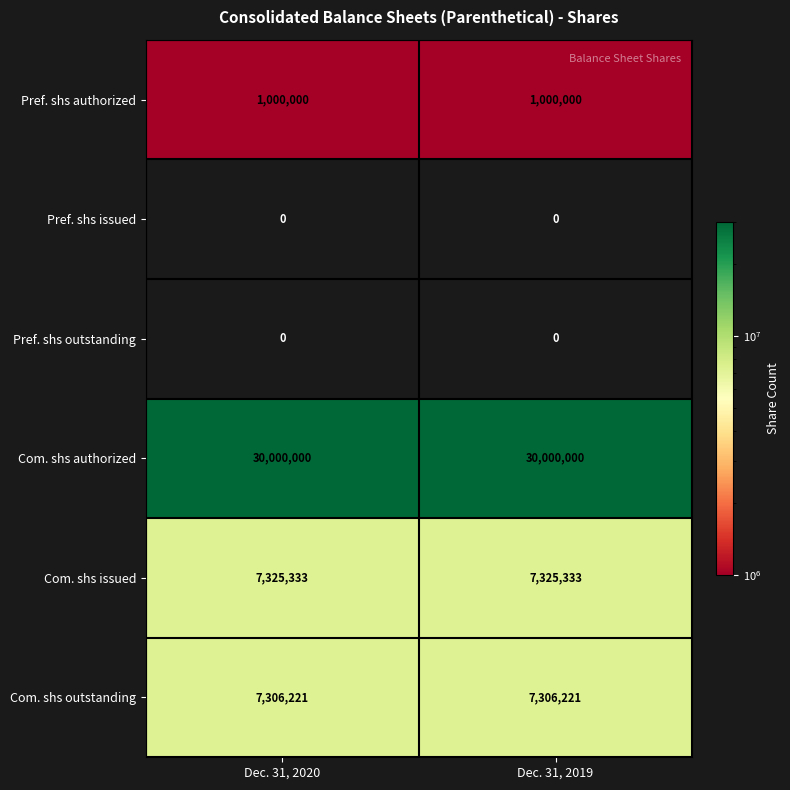

What is the greatest value displayed?

30000000